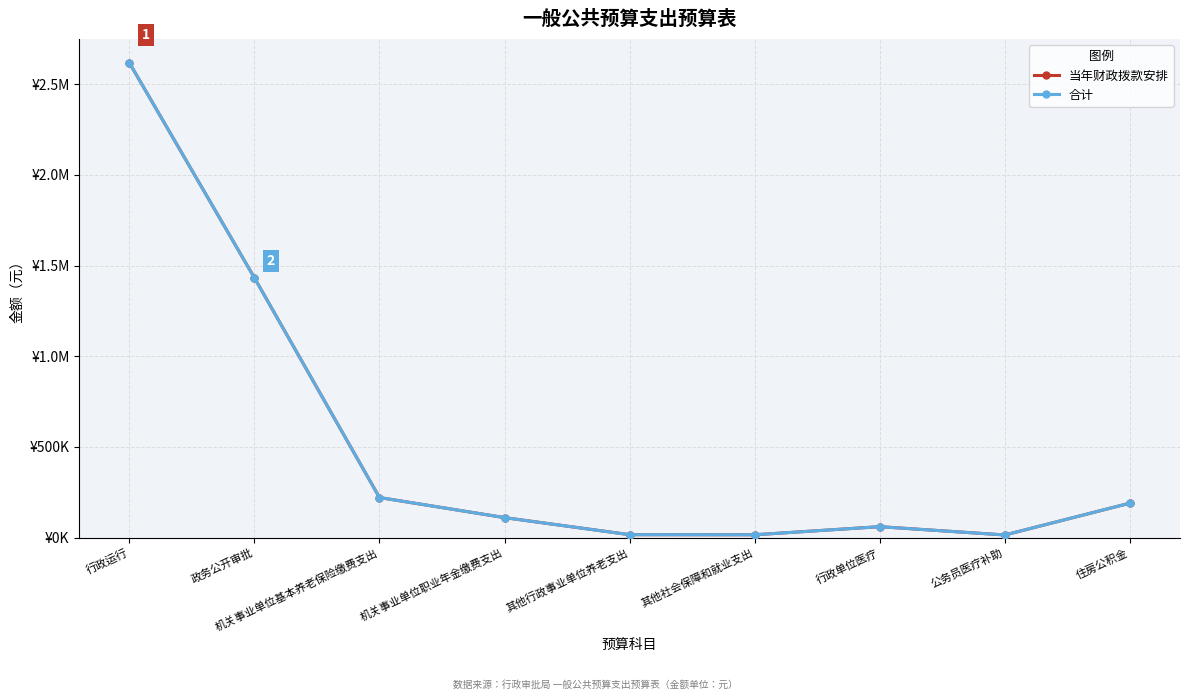

Is it true that 合计 equals 2198408.2 at 政务公开审批?

False